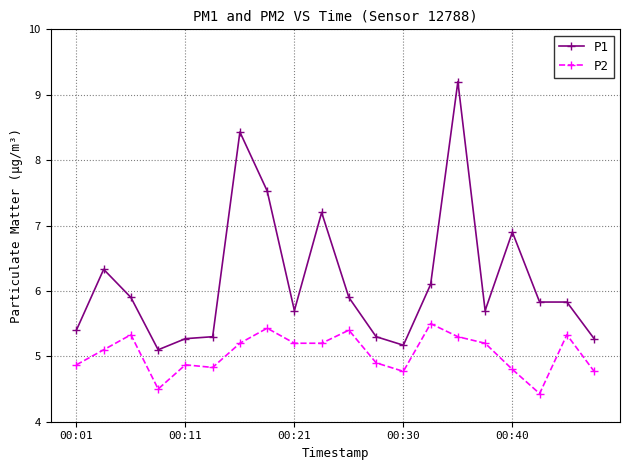

True or false: P2 and P1 cross at least once.

False